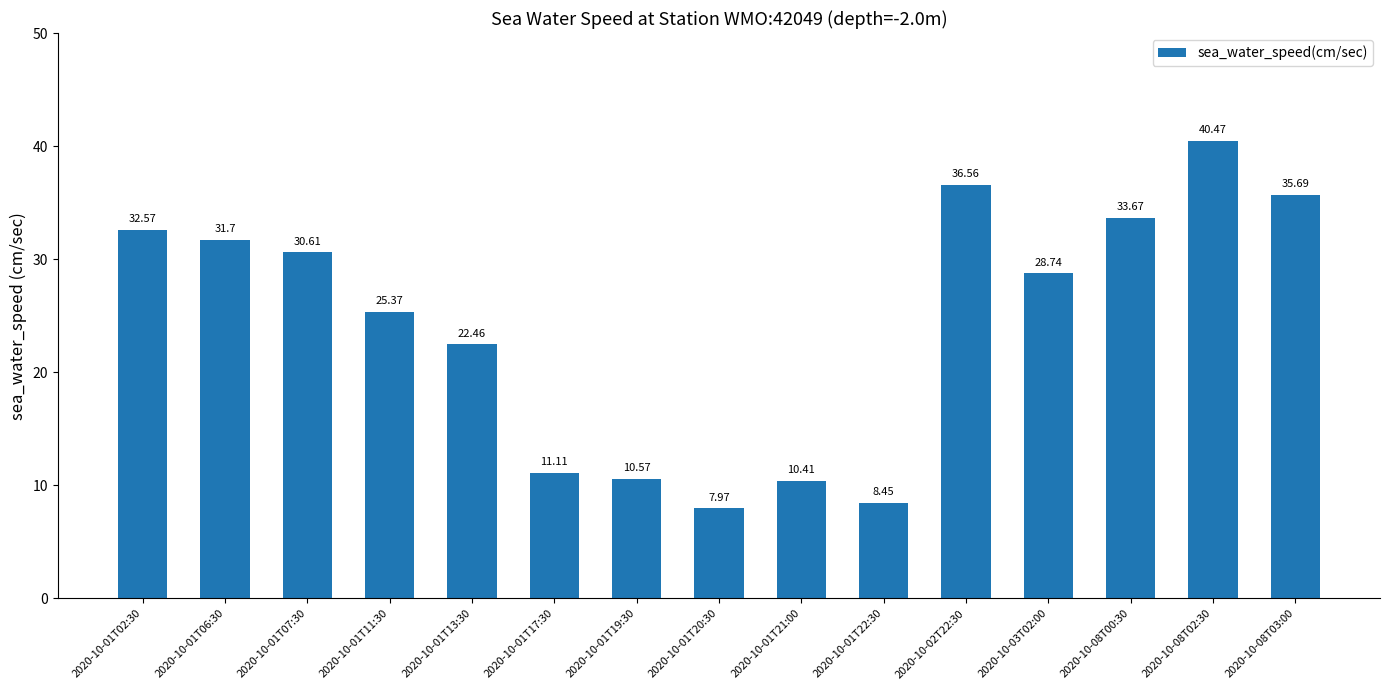

How many values are below 28?

7